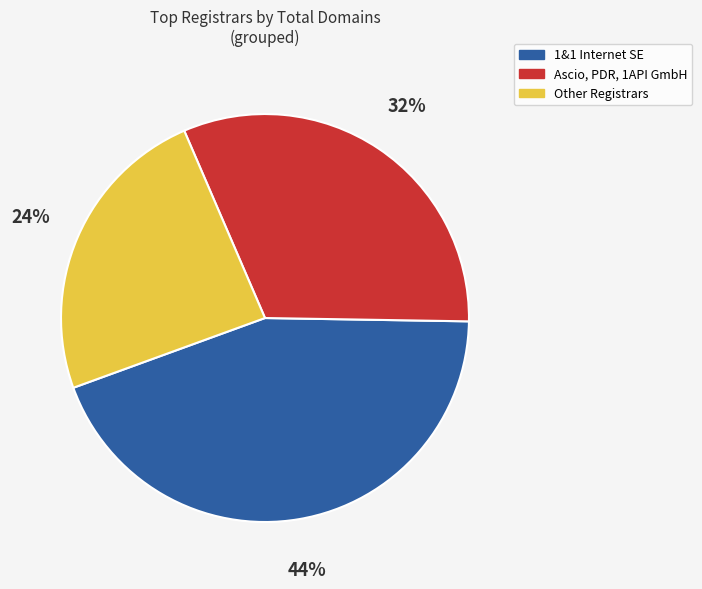

Is there any slice that represents more than half of the pie?

No